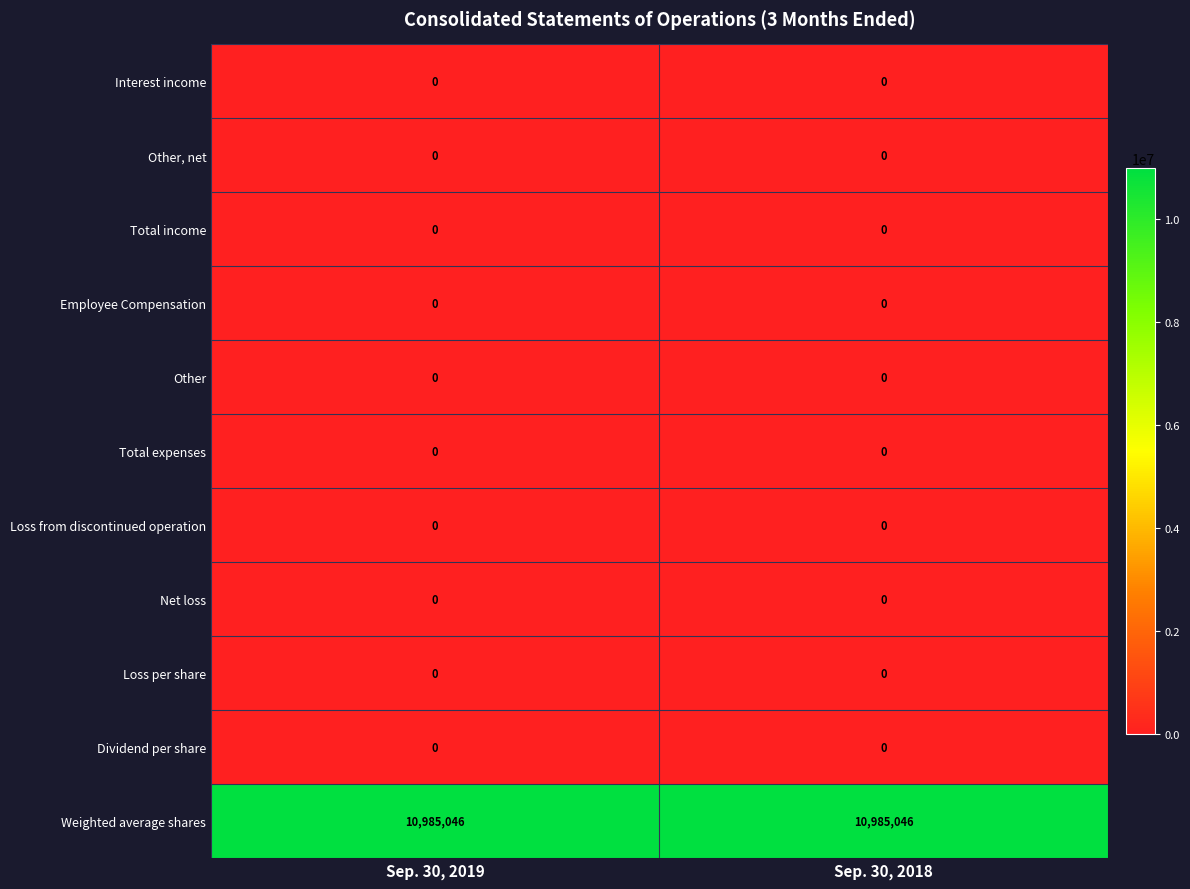

Reading left to right, what are all the values shown in this chart?

Interest income: Sep. 30, 2019=0	Sep. 30, 2018=0
Other, net: Sep. 30, 2019=0	Sep. 30, 2018=0
Total income: Sep. 30, 2019=0	Sep. 30, 2018=0
Employee Compensation: Sep. 30, 2019=0	Sep. 30, 2018=0
Other: Sep. 30, 2019=0	Sep. 30, 2018=0
Total expenses: Sep. 30, 2019=0	Sep. 30, 2018=0
Loss from discontinued operation: Sep. 30, 2019=0	Sep. 30, 2018=0
Net loss: Sep. 30, 2019=0	Sep. 30, 2018=0
Loss per share: Sep. 30, 2019=0	Sep. 30, 2018=0
Dividend per share: Sep. 30, 2019=0	Sep. 30, 2018=0
Weighted average shares: Sep. 30, 2019=10985046	Sep. 30, 2018=10985046